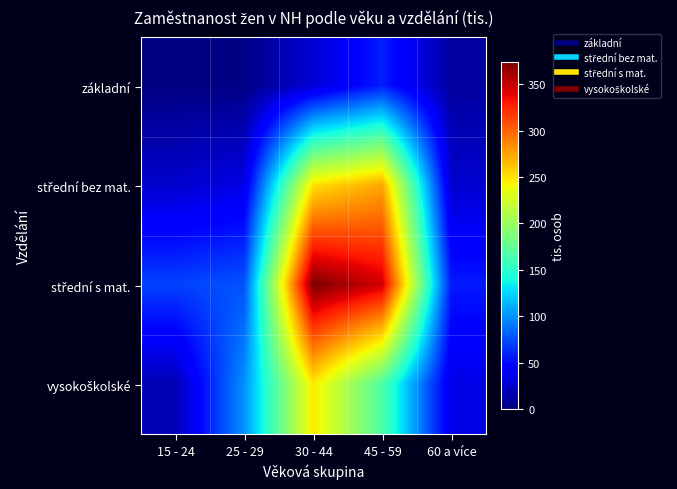

Which has a higher value, 60 a více or 15 - 24?

60 a více